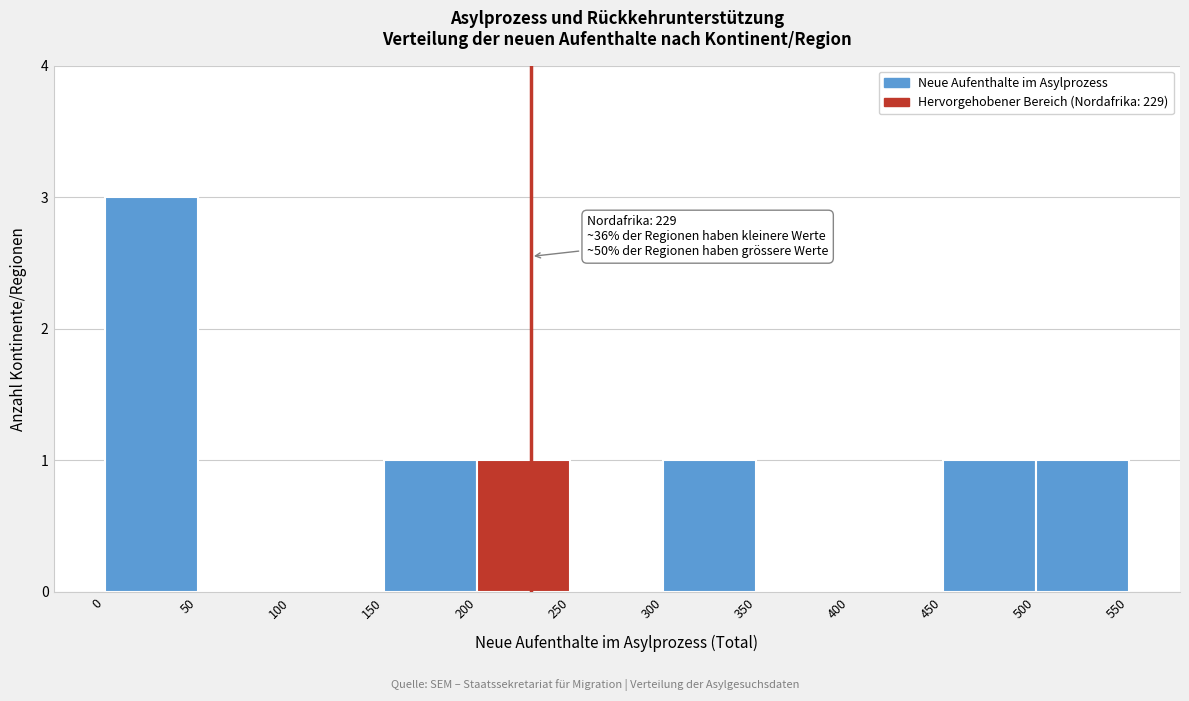

Over which range of the x-axis is the bar tallest?

0 to 50